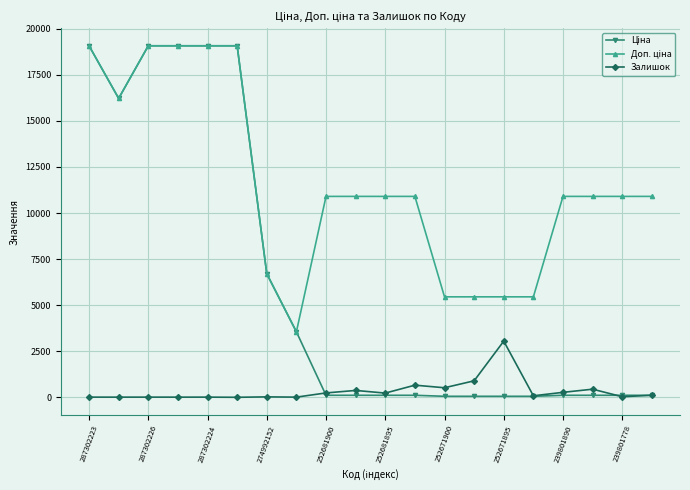

What is the highest value of the Залишок series?

3048.0